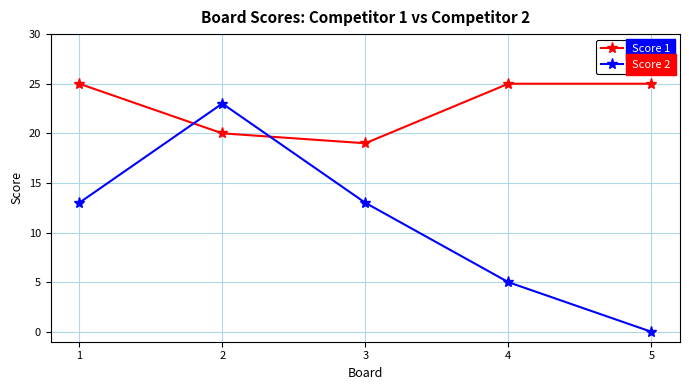

True or false: Score 2 and Score 1 cross at least once.

True